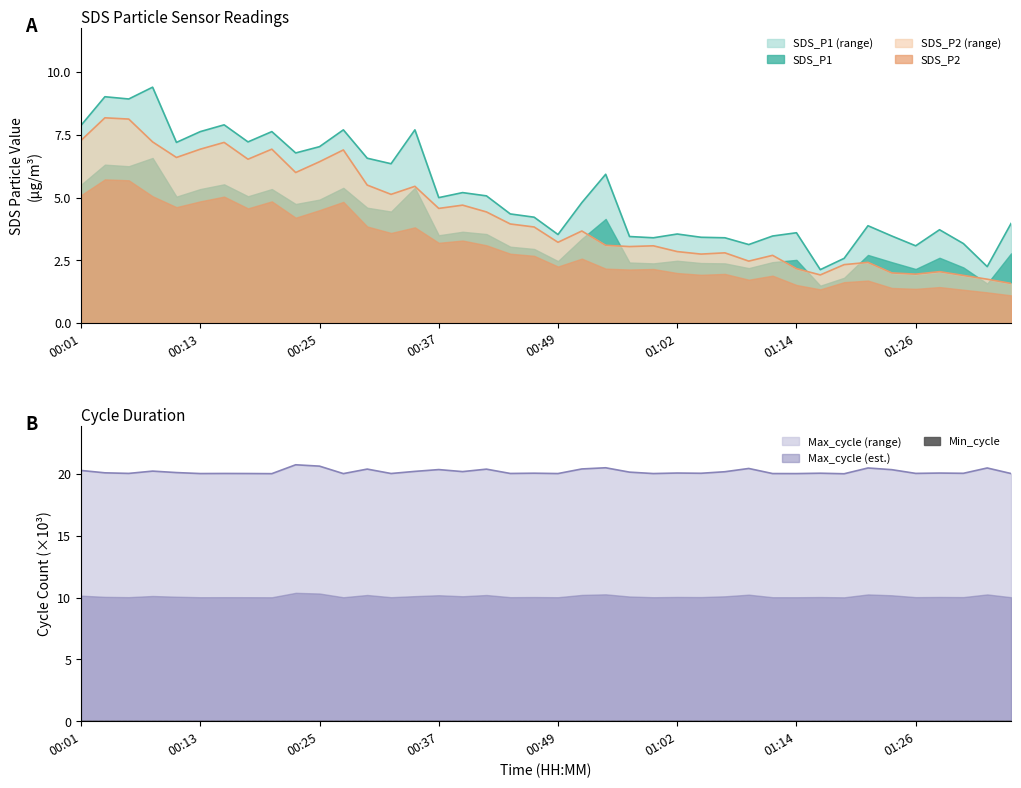

True or false: Max_cycle and SDS_P2 intersect in this chart.

False